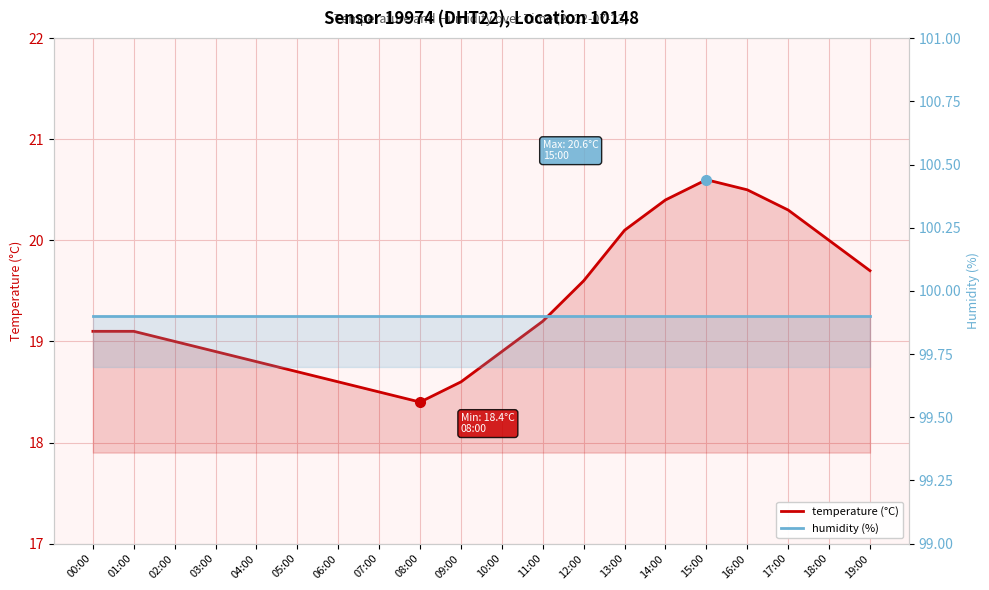

What is the sum of all temperature (°C) values?

387.0